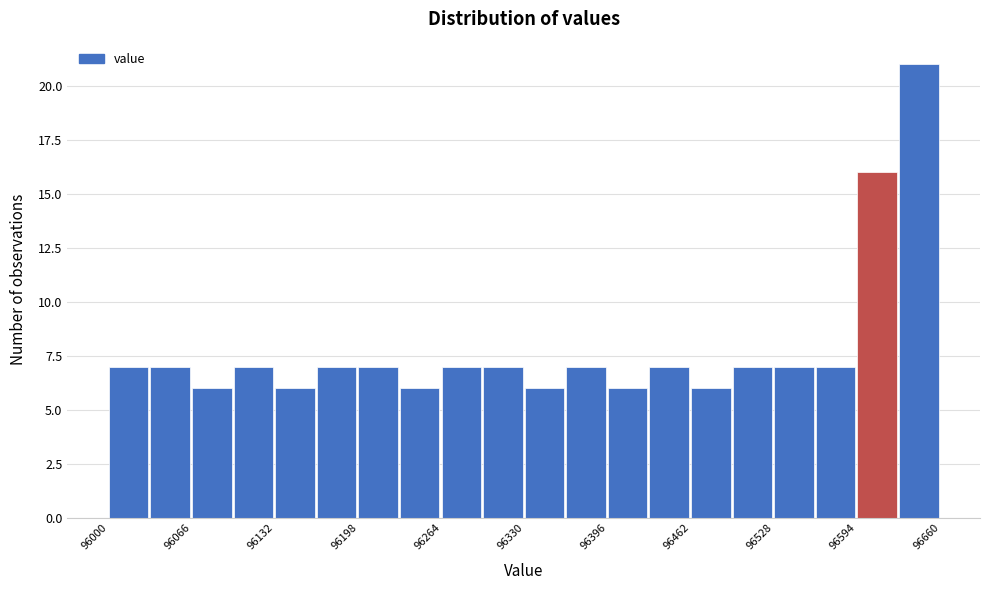

Read against the x-axis, roughly where is the centre of the tallest bar?

96640